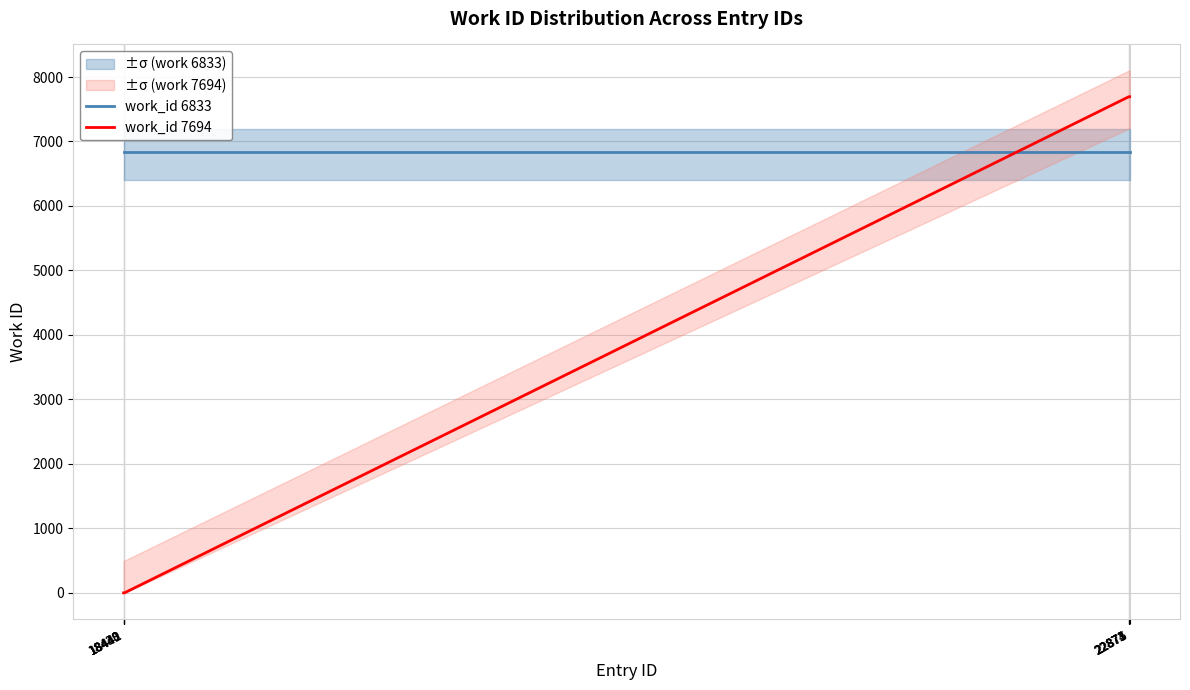

What is the minimum value for work_id 6833?

6833